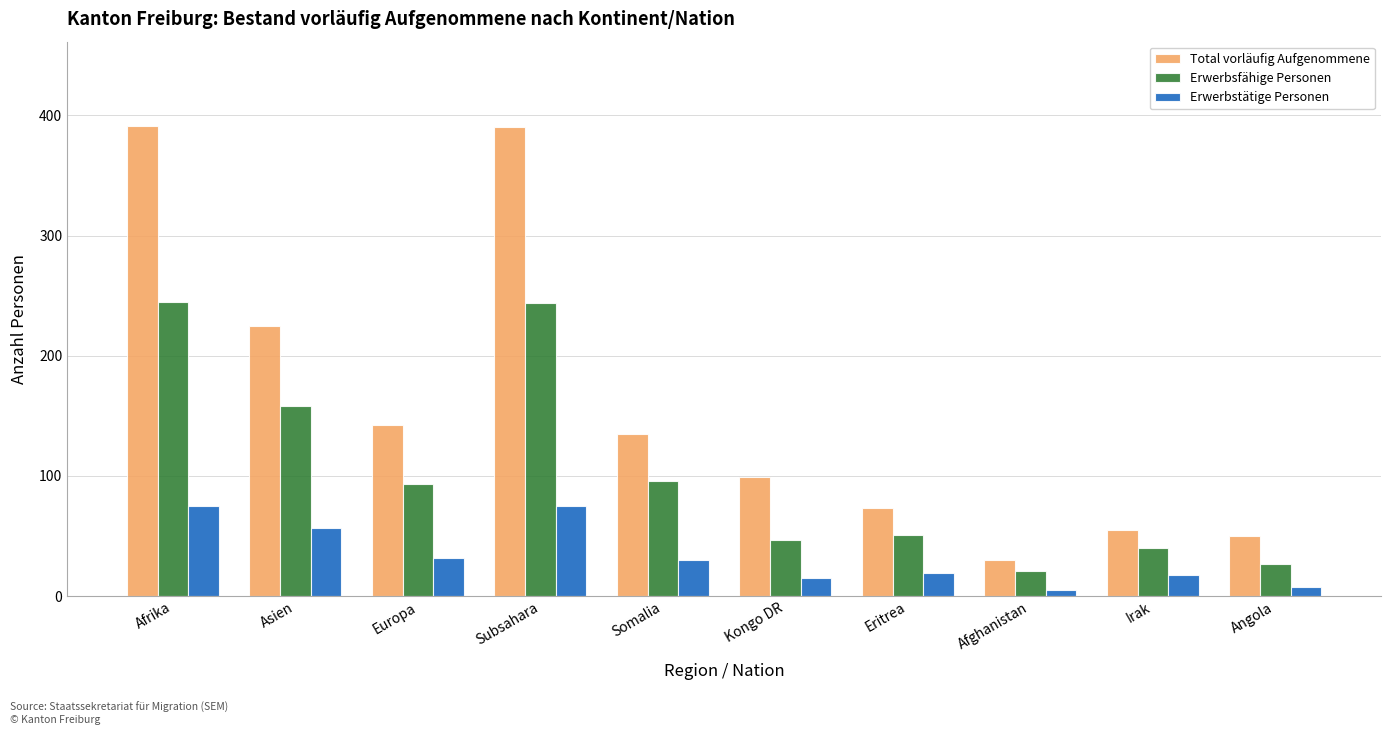

How many distinct data groups are displayed?

3